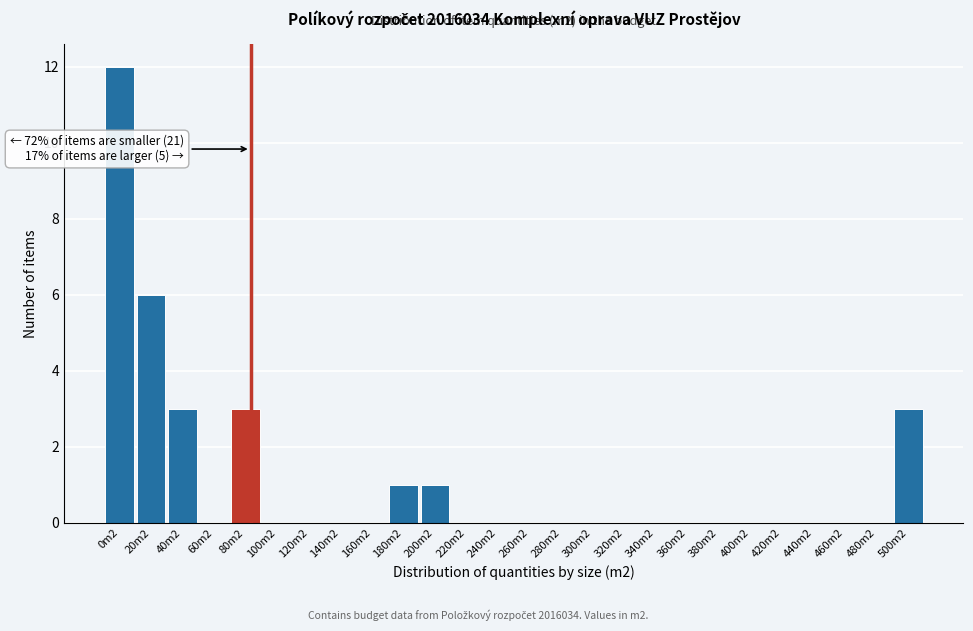

Reading left to right, transcribe all the data shown in this chart.

0m2=12	20m2=6	40m2=3	60m2=0	80m2=3	100m2=0	120m2=0	140m2=0	160m2=0	180m2=1	200m2=1	220m2=0	240m2=0	260m2=0	280m2=0	300m2=0	320m2=0	340m2=0	360m2=0	380m2=0	400m2=0	420m2=0	440m2=0	460m2=0	480m2=0	500m2=3